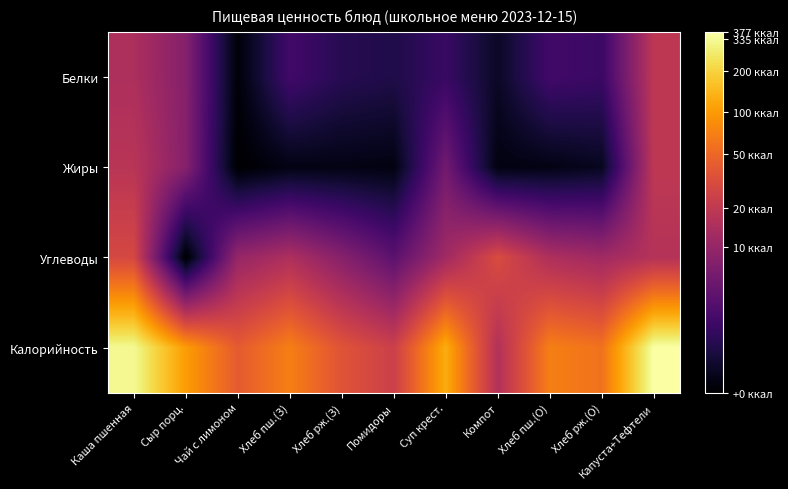

What is the total value across all series at Хлеб рж.(З)?

6.9